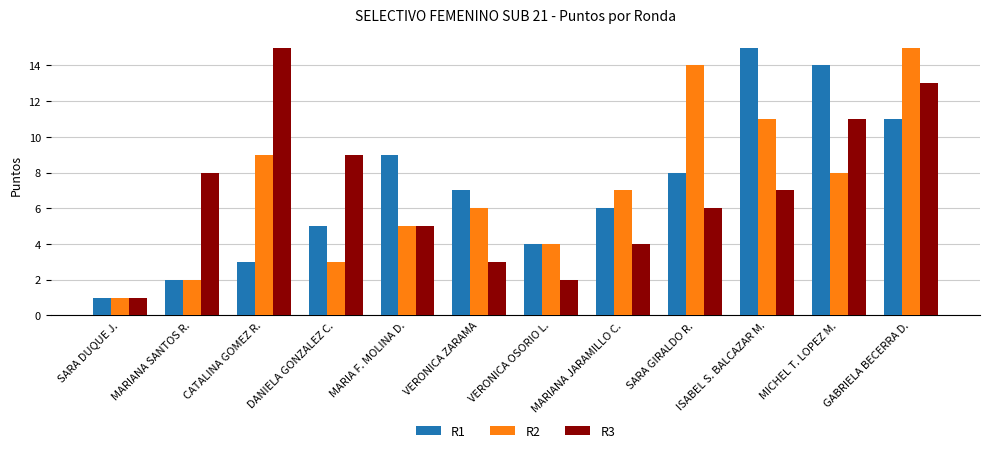

Reading left to right, list all the values displayed in this chart.

R1: 1	2	3	5	9	7	4	6	8	15	14	11
R2: 1	2	9	3	5	6	4	7	14	11	8	15
R3: 1	8	15	9	5	3	2	4	6	7	11	13